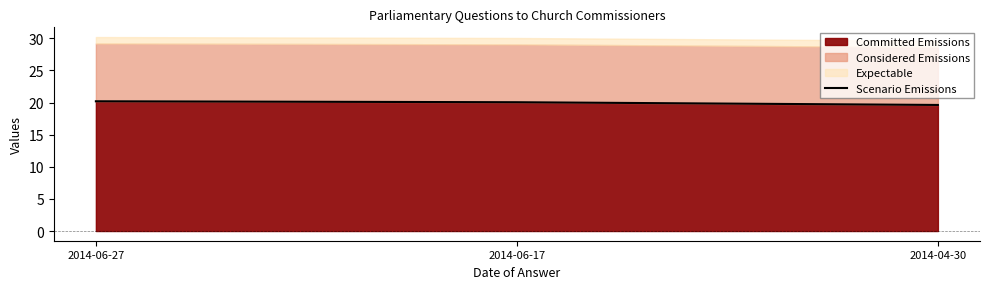

What is the change in value from 2014-06-17 to 2014-04-30?

-0.4